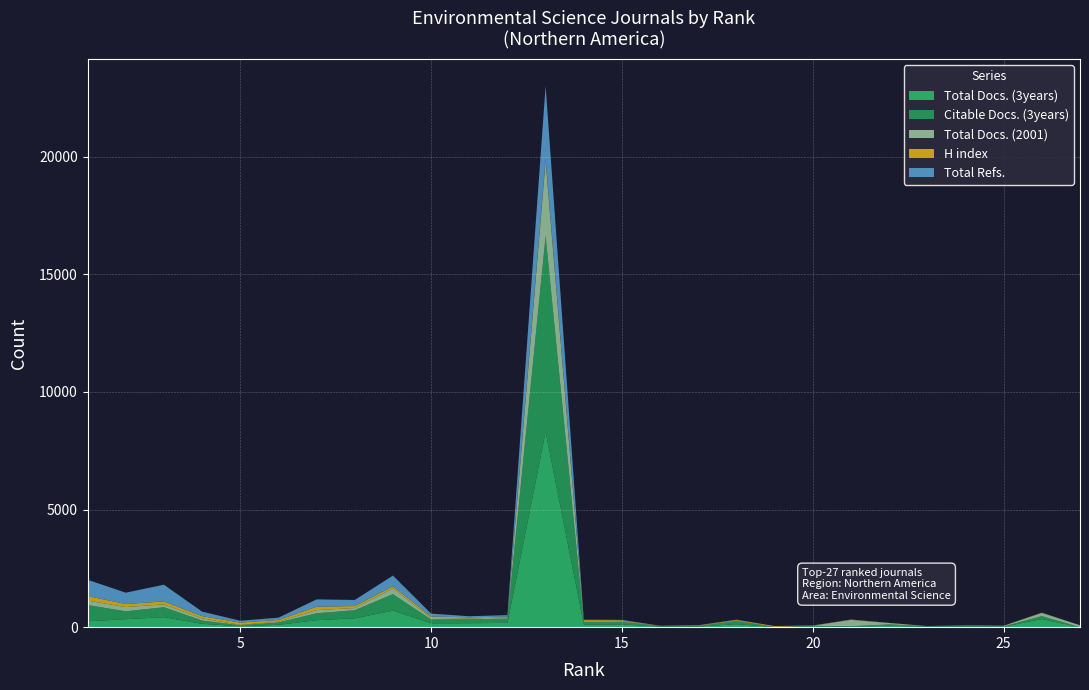

How many data points in Citable Docs. (3years) are above 112?

13